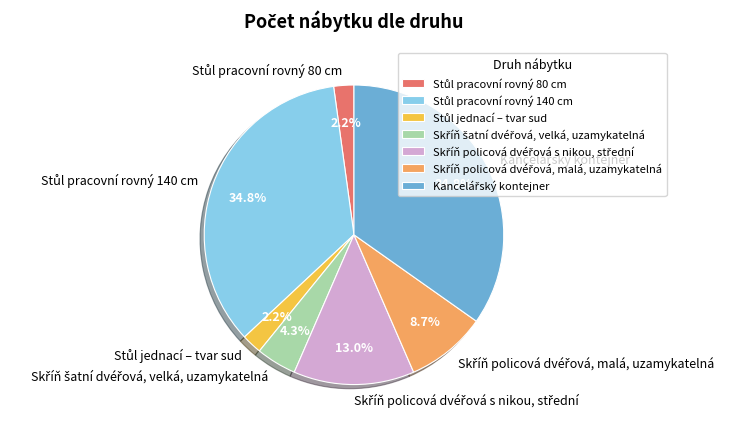

How many segments does this pie chart have?

7